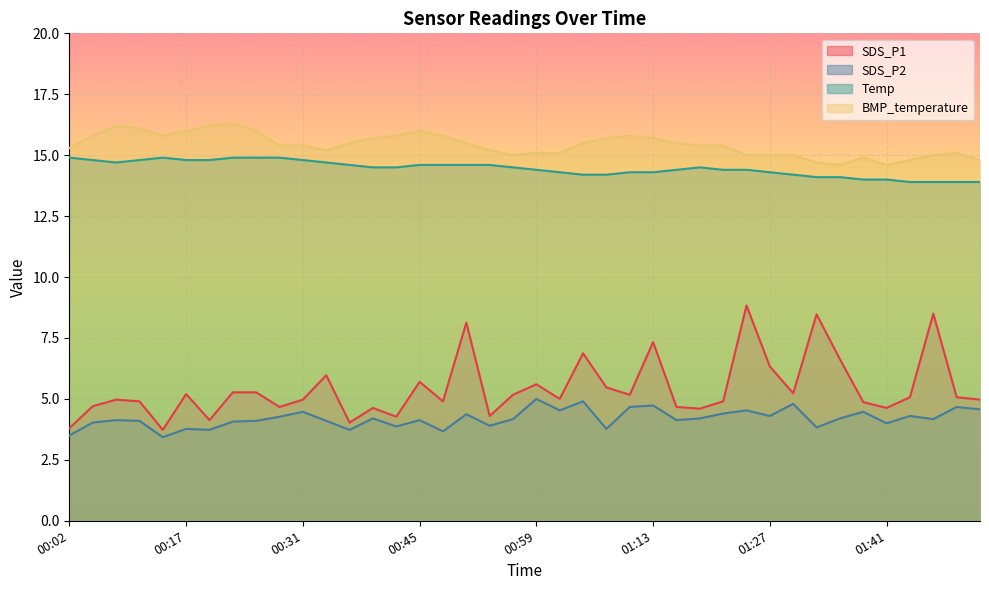

True or false: Temp has a value of 14.4 at 01:24.

True